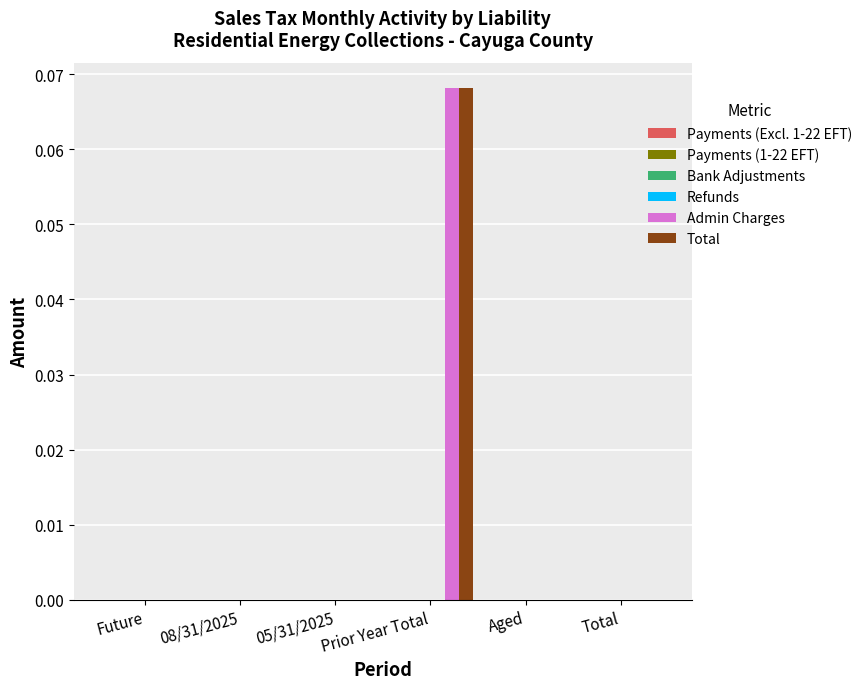

At which category does the chart reach its peak across all series?

Prior Year Total